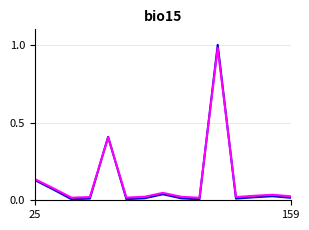

Is it true that СУМА (ГРН) equals 0.0 at 6?

False